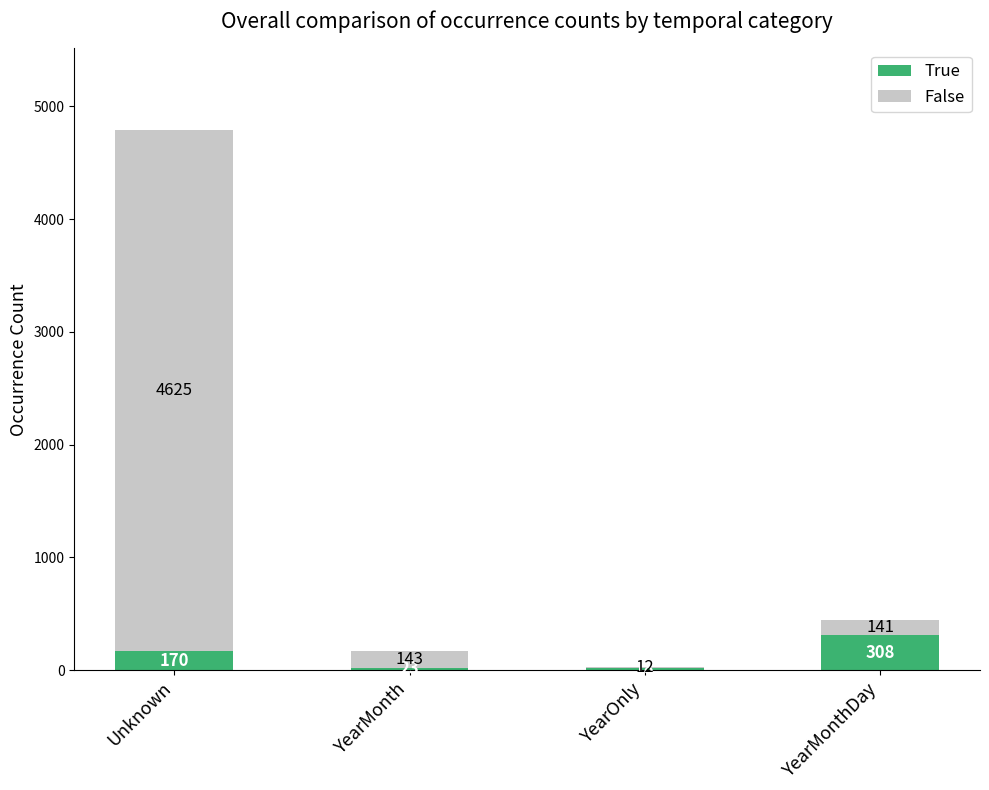

What is the highest value of the True series?

308